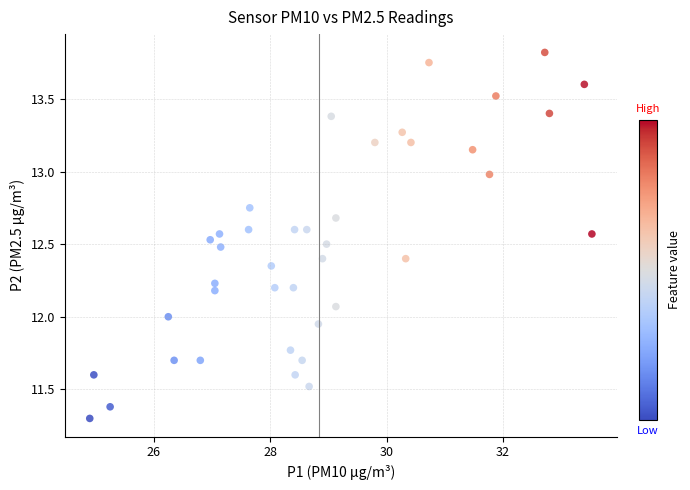

What is the range of X values (max minus min)?

8.6